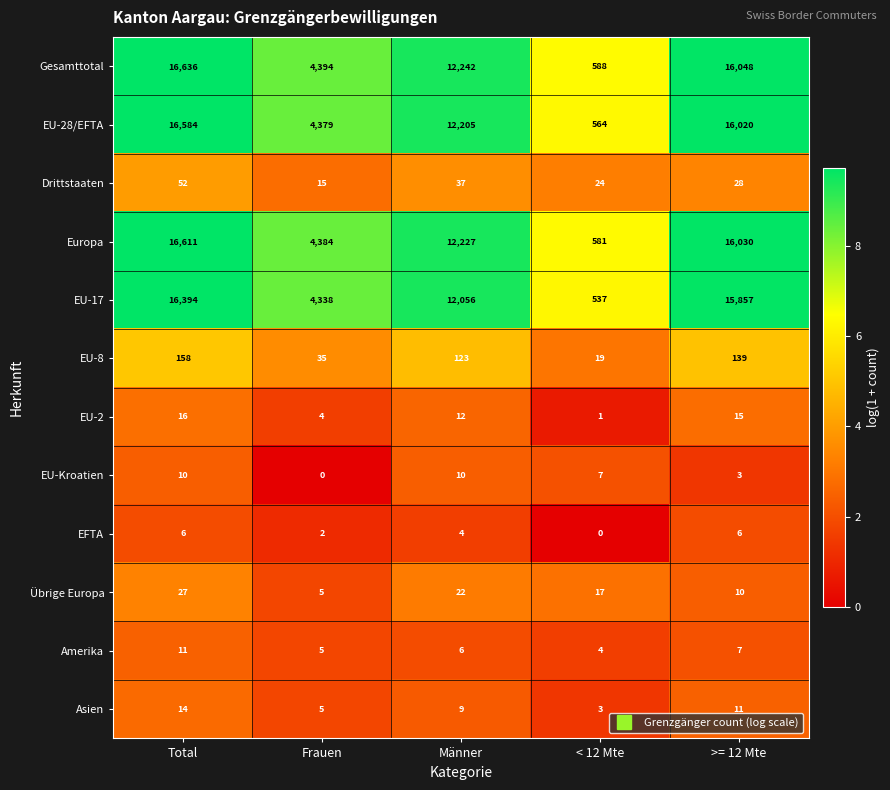

At which label does Europa first exceed 12227?

Total